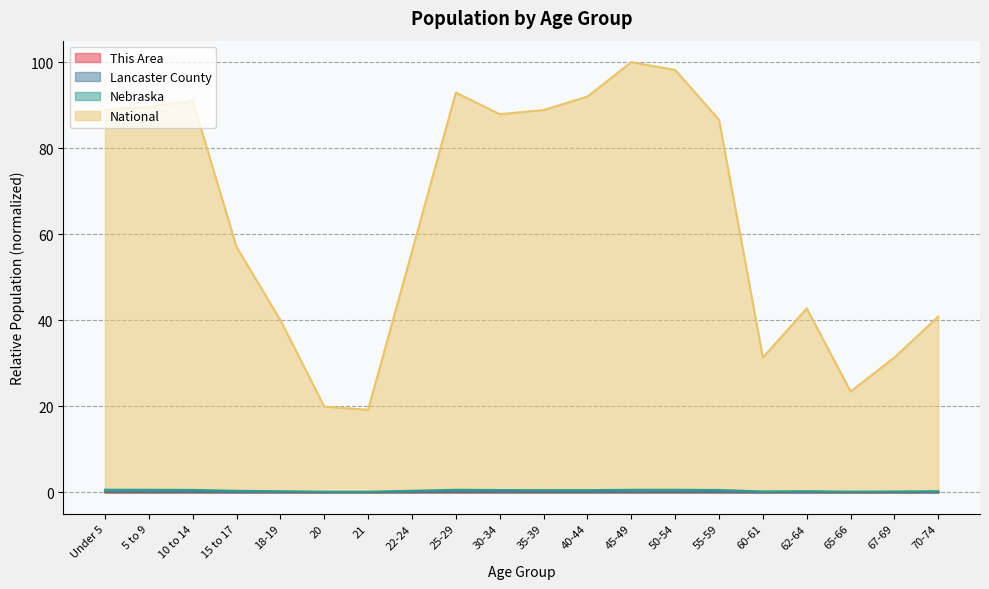

What is the difference between the highest and lowest values at 70-74?

40.9